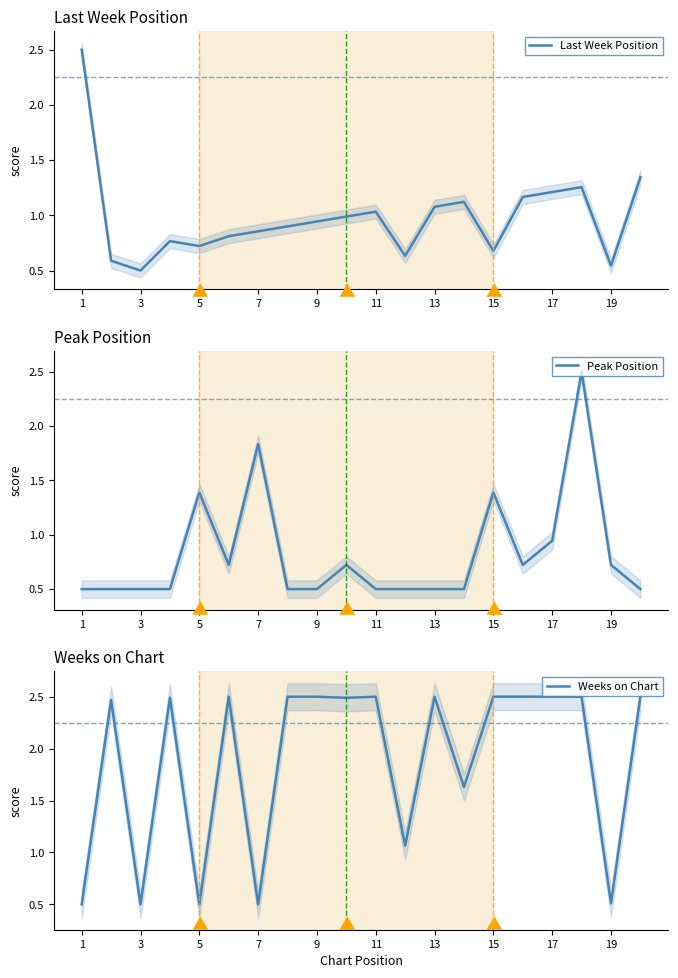

How many lines are shown in the chart?

3